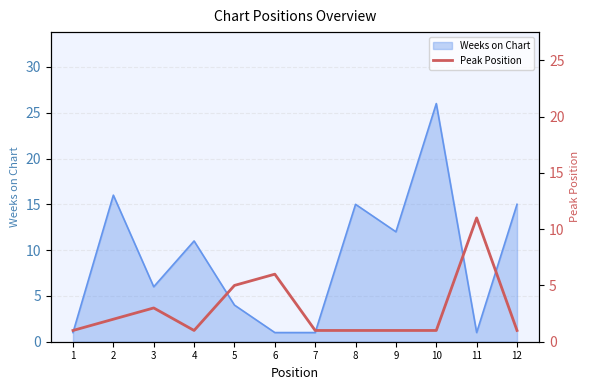

Is it true that Weeks on Chart equals 1 at 7?

True